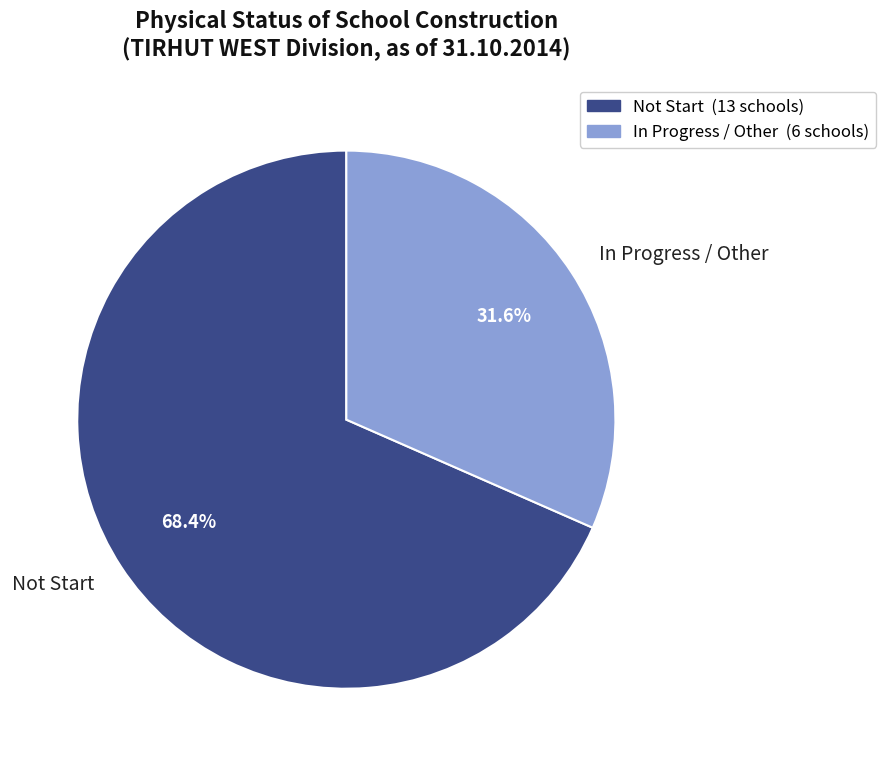

What is the total percentage of In Progress / Other and Not Start?

100.0%